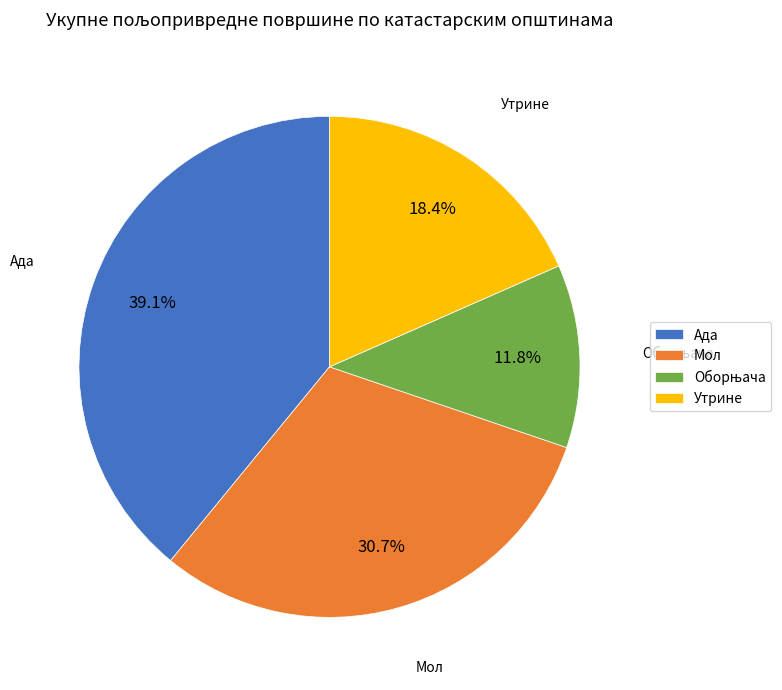

Does any single category account for the majority?

No